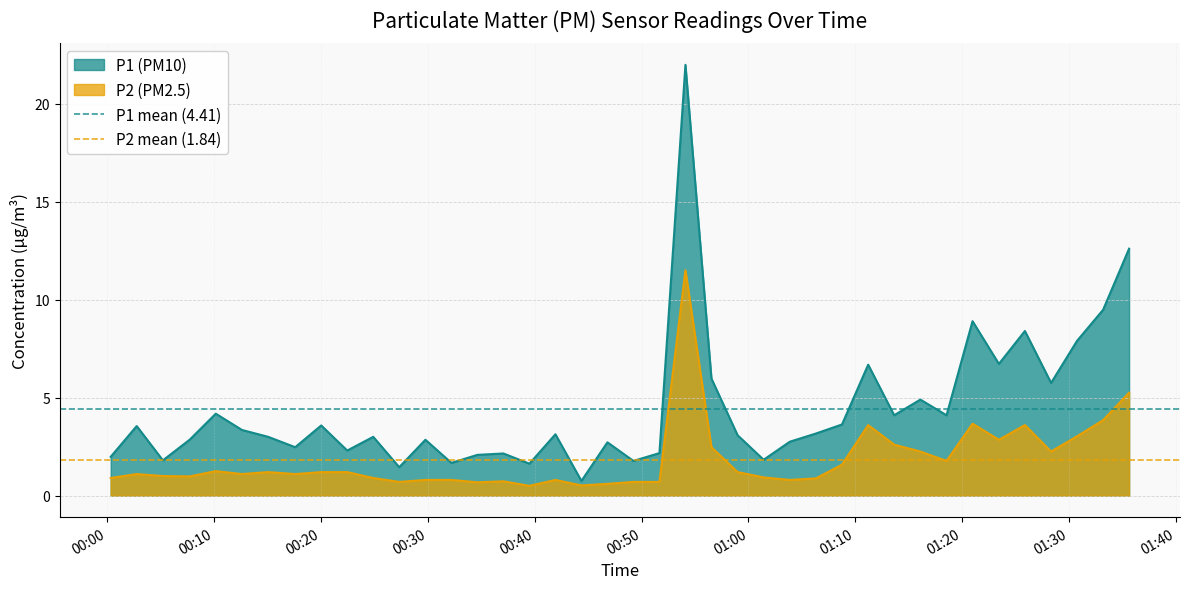

What is the value of the P1 mean (4.41) point at the 1st from the left?

4.4